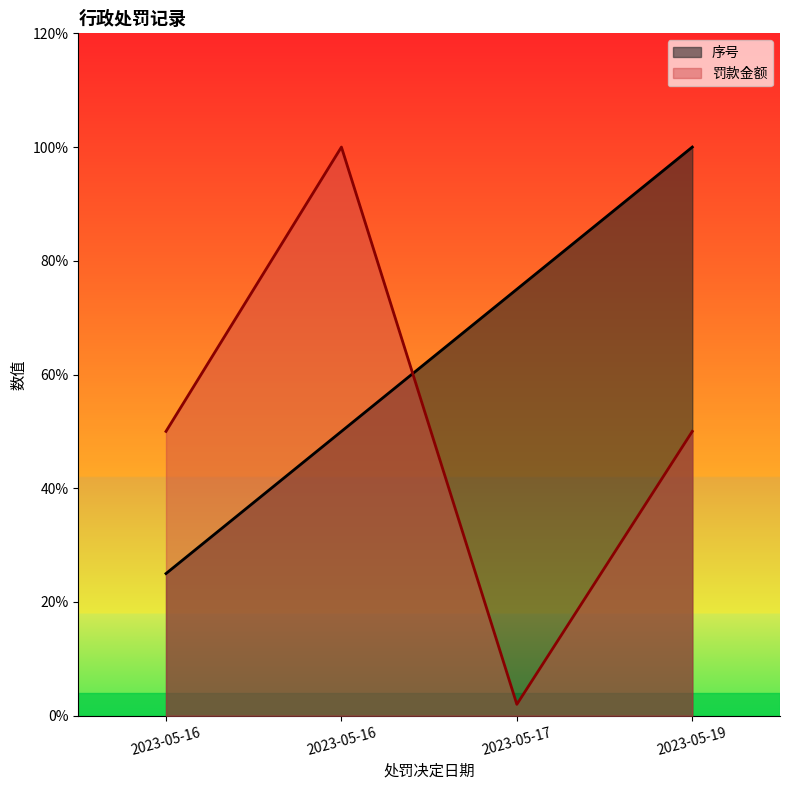

Does the chart have visible grid lines?

No